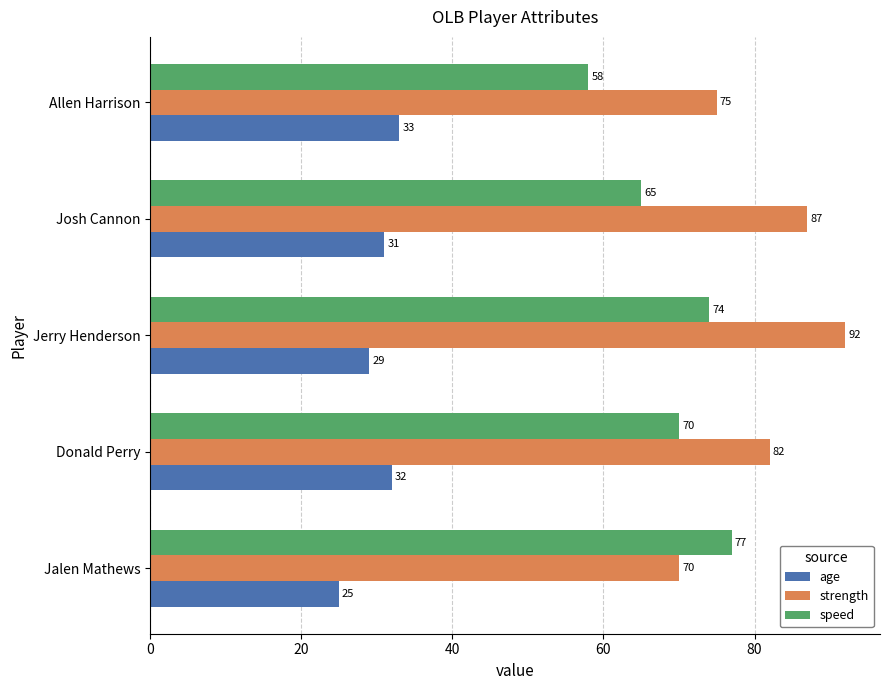

Count the number of data series in this chart.

3